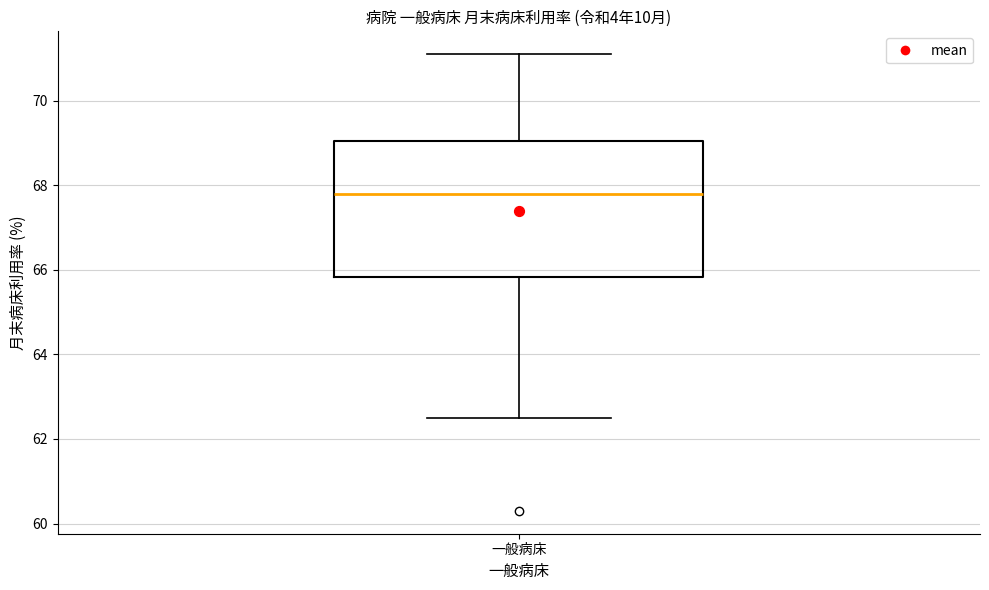

Read this box plot against the y-axis: the position of the median line, the range covered by the box, and the ends of both whiskers. The values are not printed on the chart, so give them approximately, as read against the axis.

median 67.8, box 65.8 to 69.0, whiskers 62.6 to 71.2